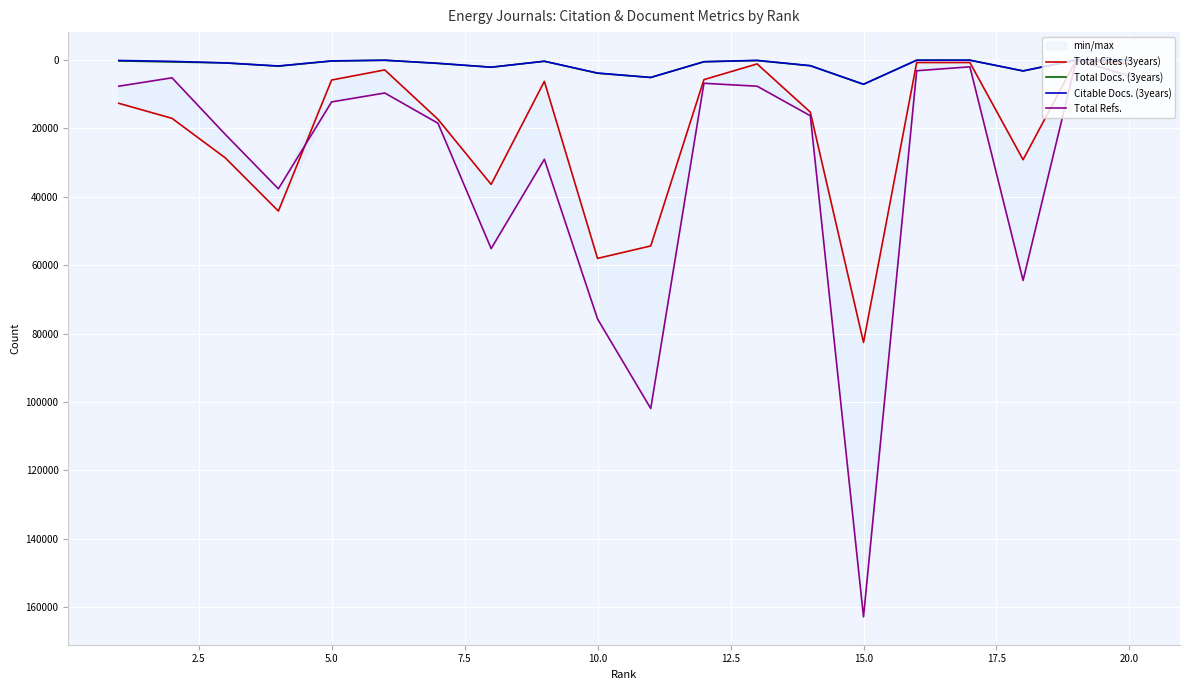

Does the chart display data point markers on the line(s)?

No